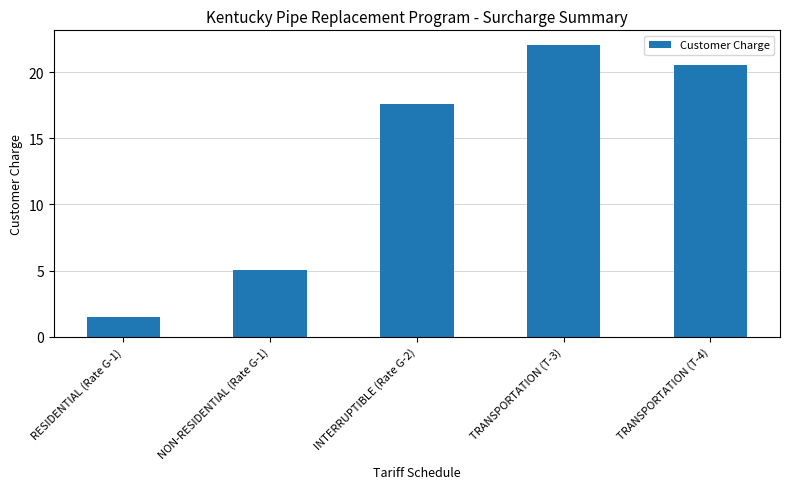

Which label corresponds to the smallest value in the chart?

RESIDENTIAL (Rate G-1)